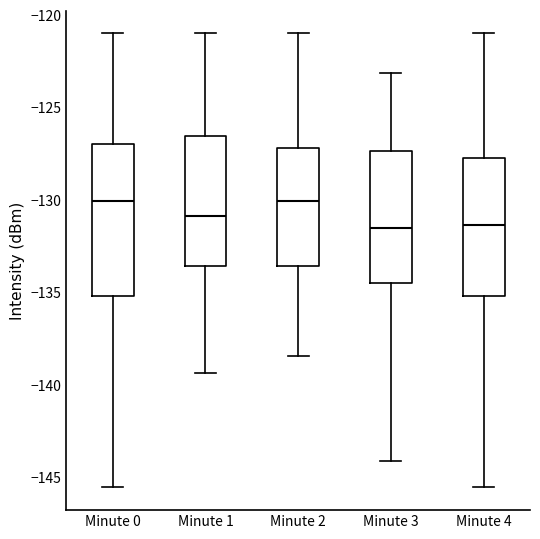

Where is the upper edge of the box for Minute 3 on the y-axis? The values are not printed on the chart, so give them approximately, as read against the axis.

-127.5